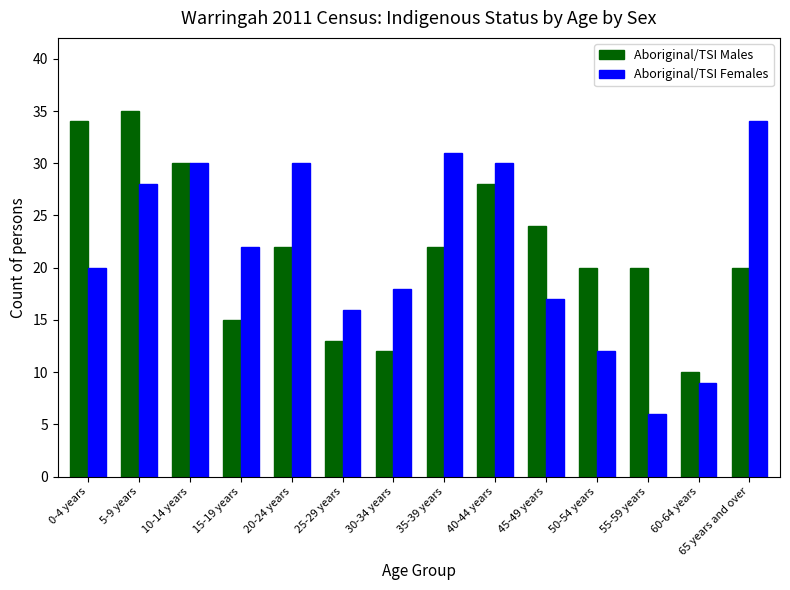

Read the Aboriginal/TSI Females value at 45-49 years.

17